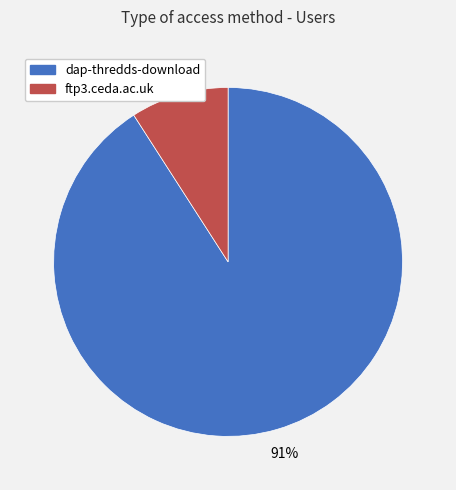

To the nearest percent, what percentage of the pie is dap-thredds-download?

91%